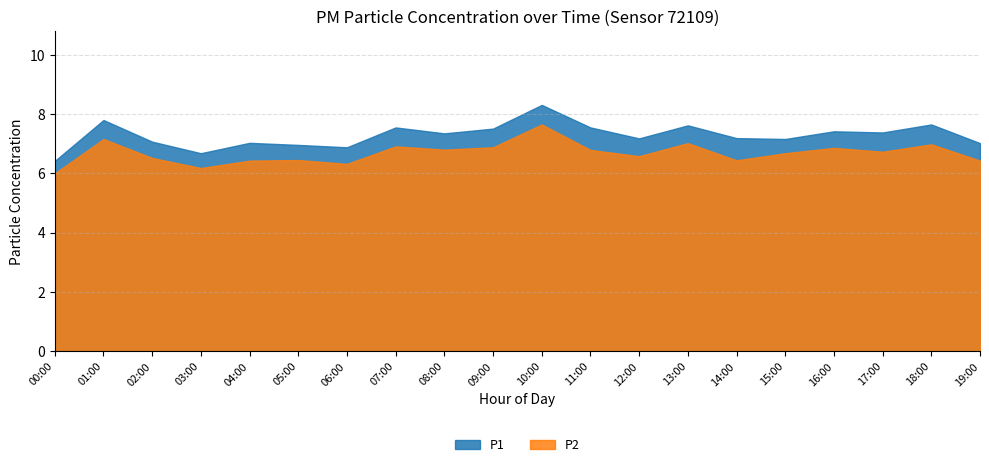

Is it true that P1 equals 7.5 at 07:00?

True